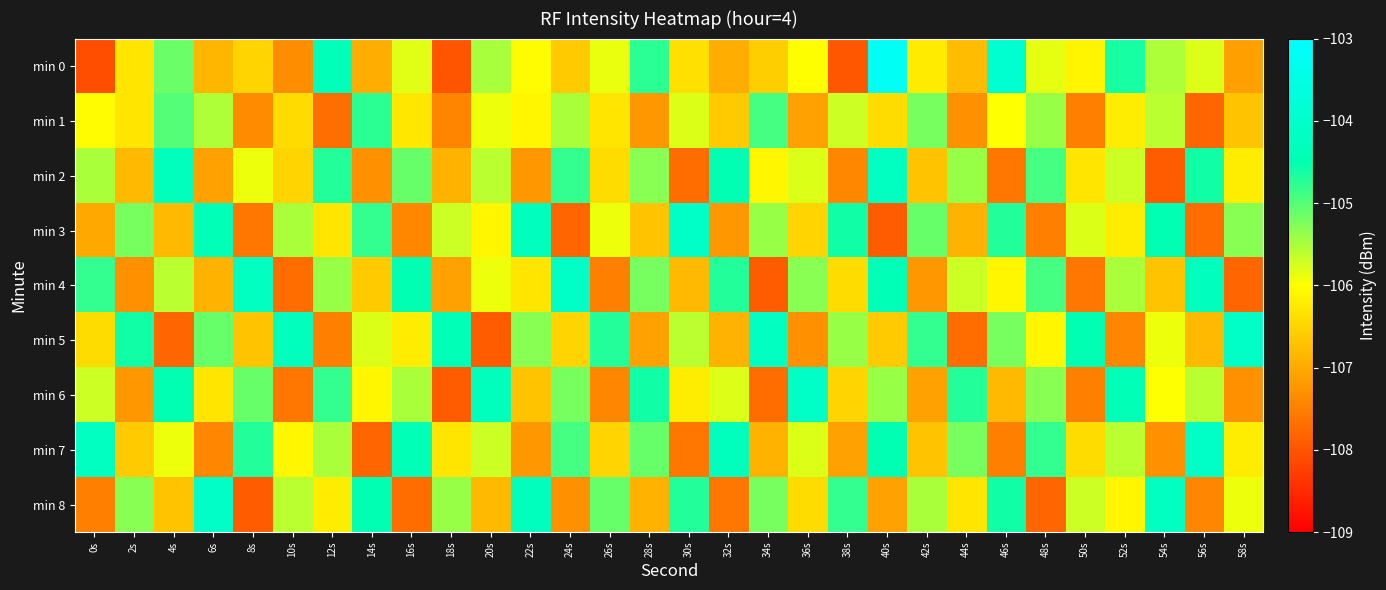

Which category has the lowest value across all series?

0s